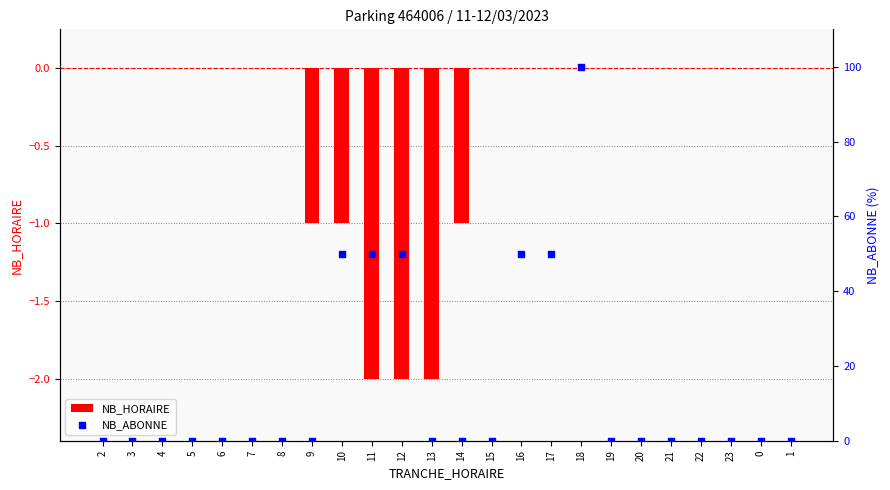

Which series reaches the maximum Y coordinate?

NB_ABONNE